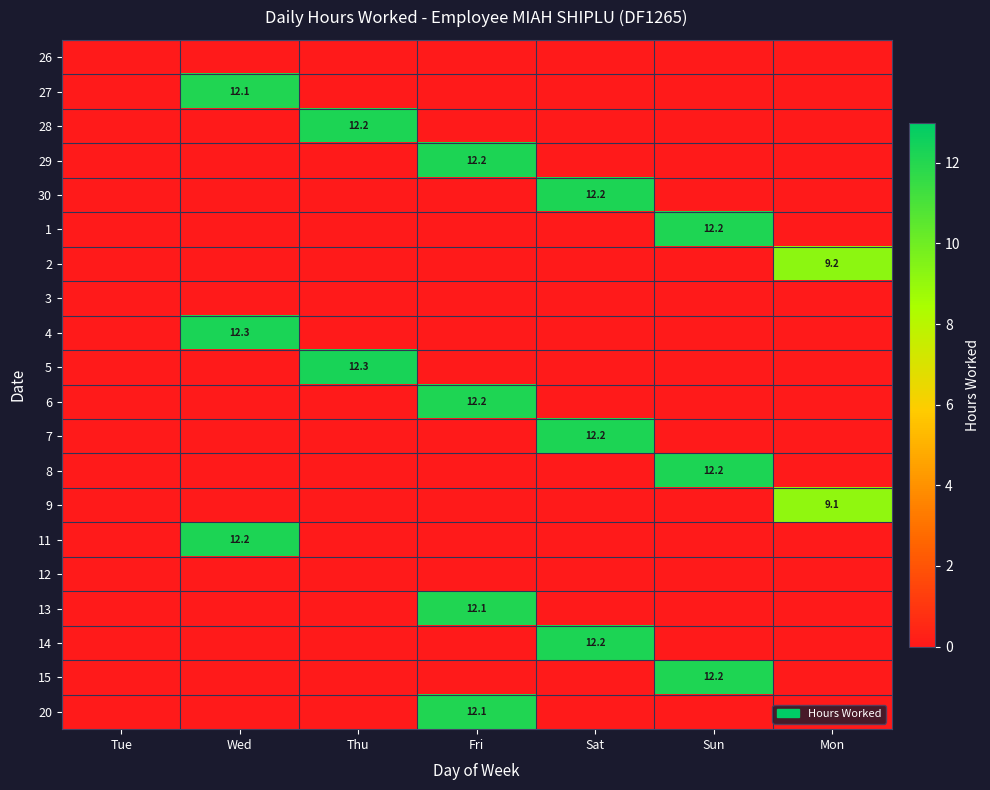

Which has a higher value, Sat or Sun?

Sat